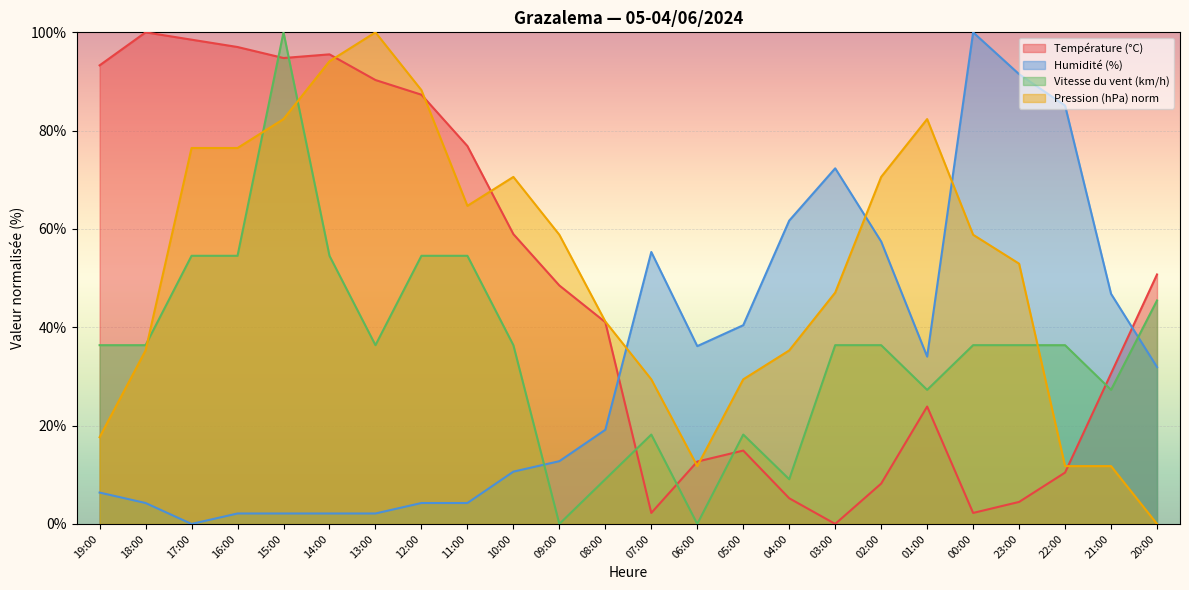

What is the label of the 22nd point from the left?

22:00